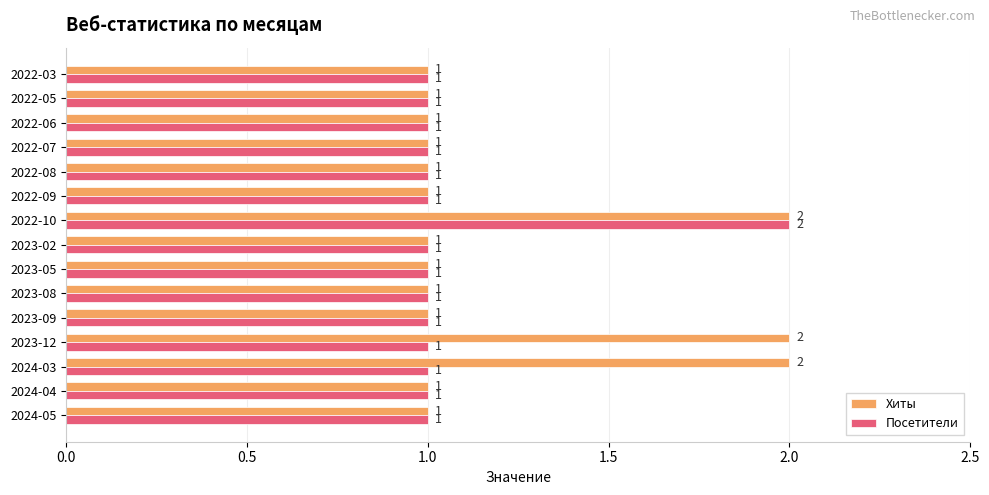

At which label does Посетители reach its peak?

2022-10